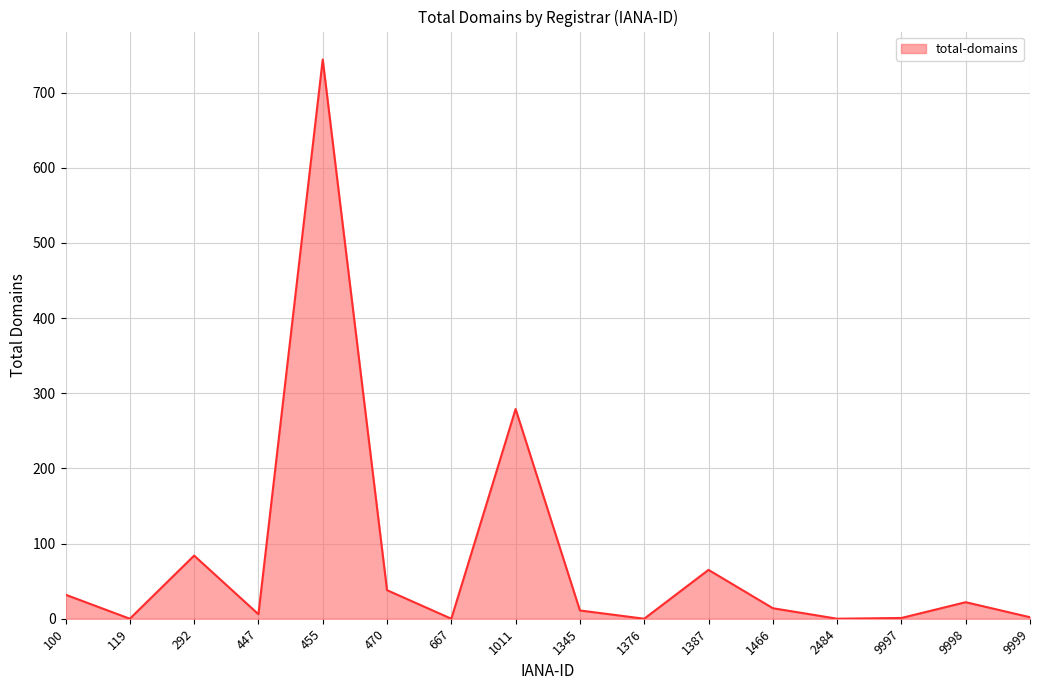

What is the average value?

81